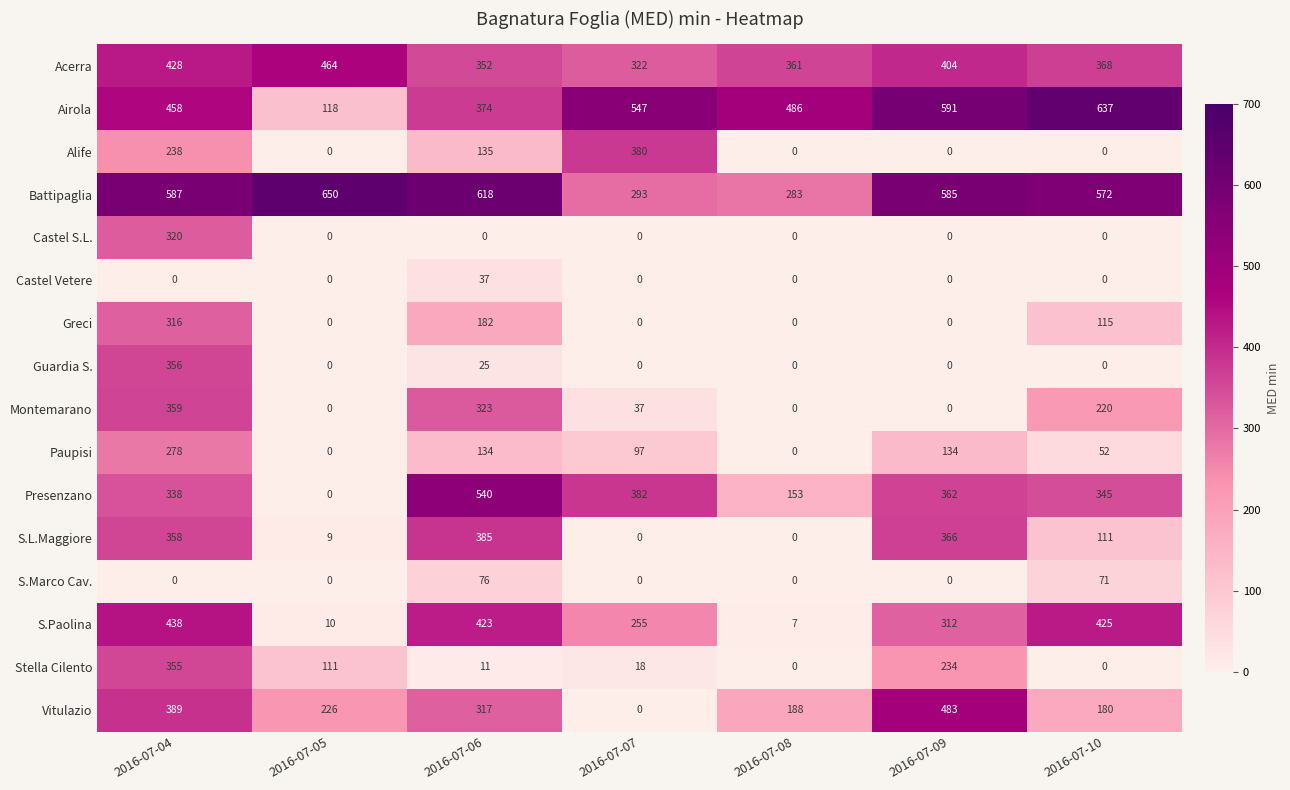

Which series has the widest spread of values?

Presenzano